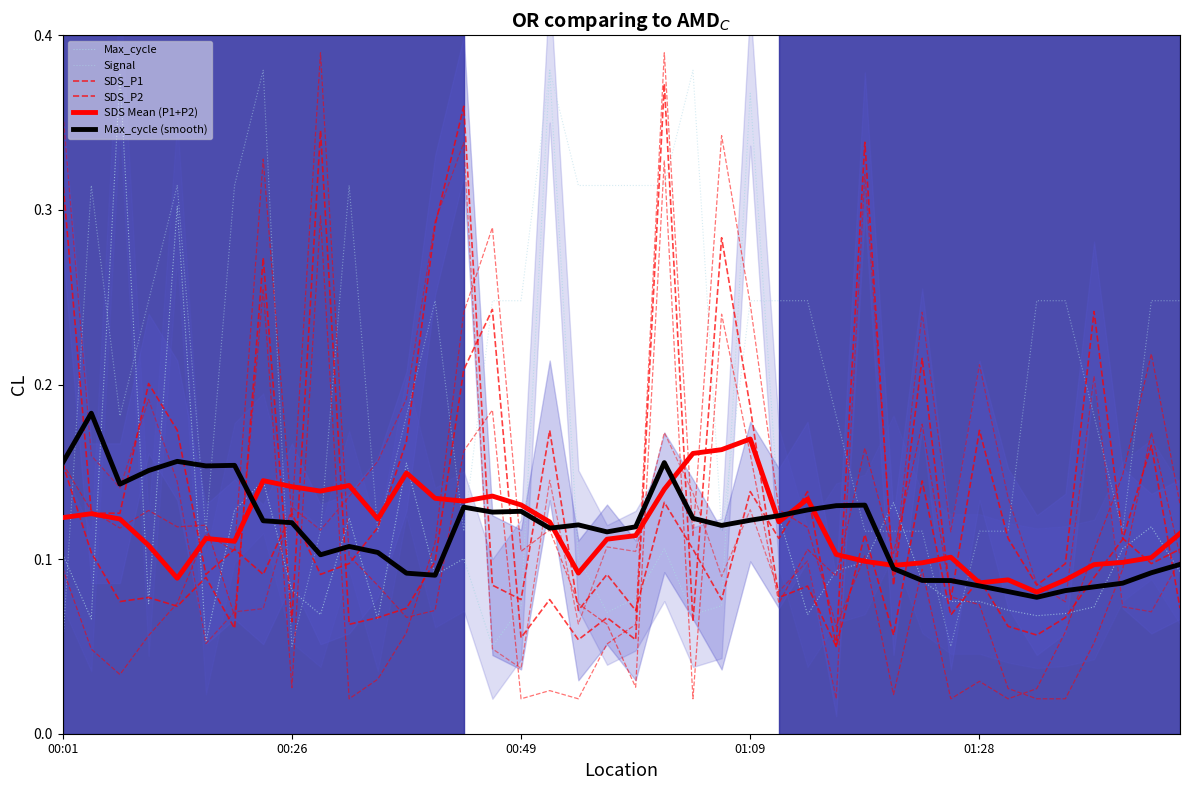

What is the maximum value shown in the chart?

0.4